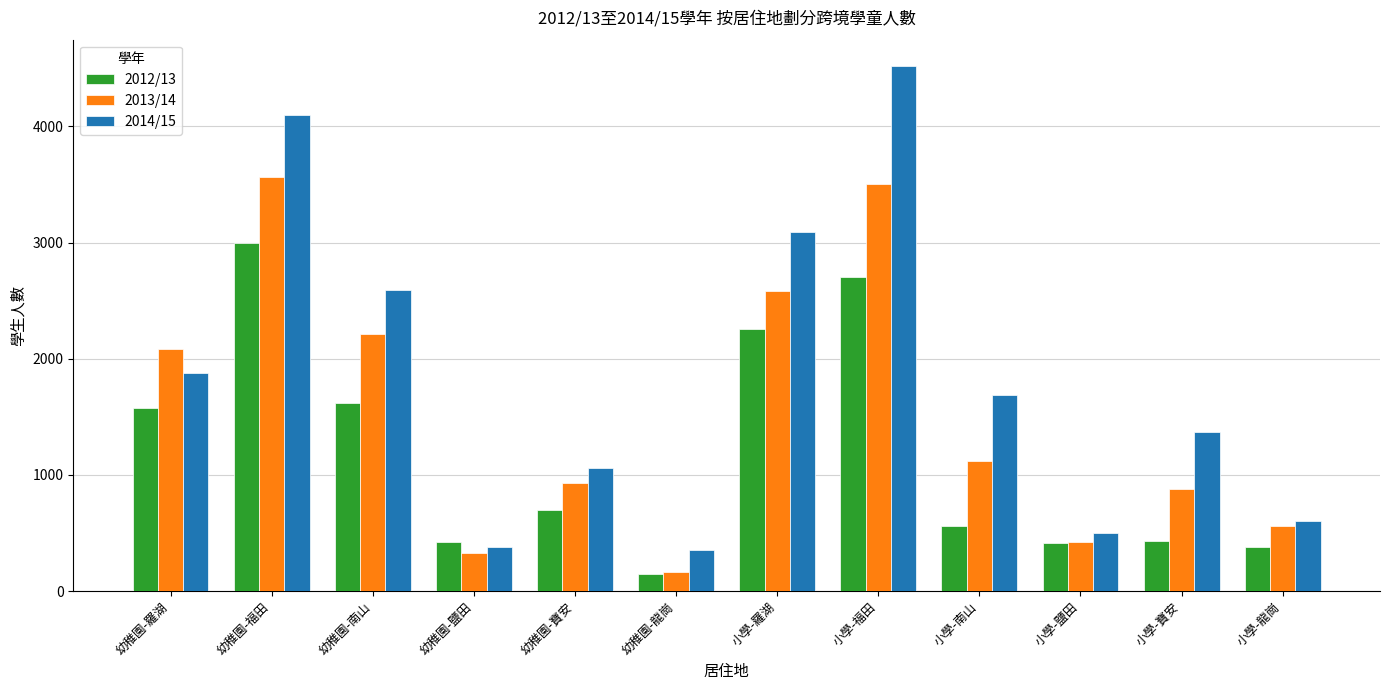

Which series has the largest range (max minus min)?

2014/15